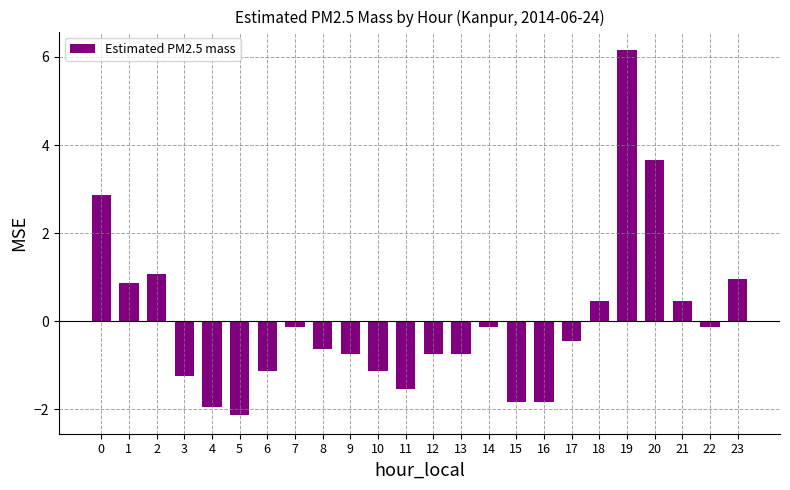

What is the difference between the maximum and second lowest values?

8.1